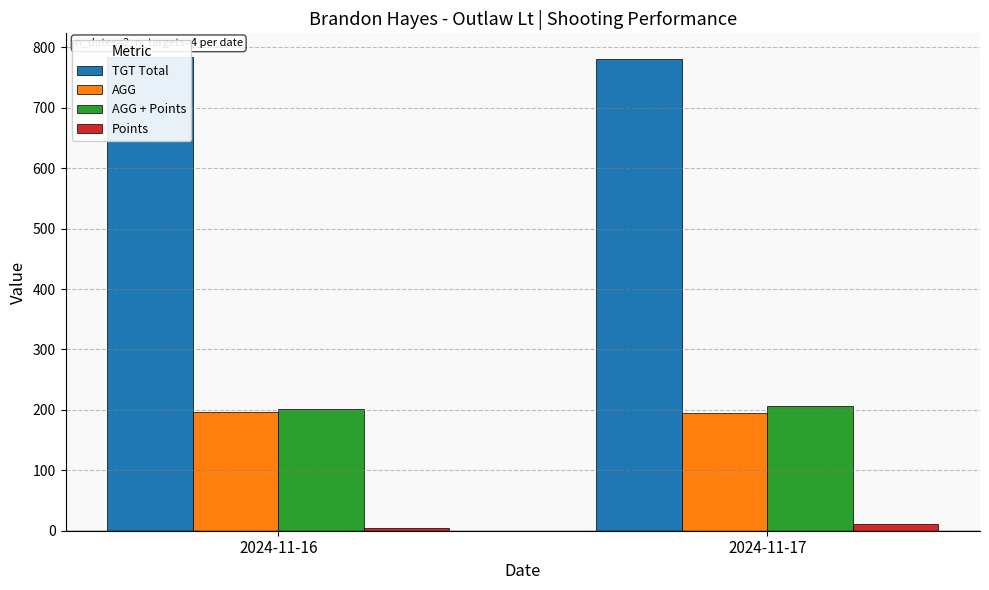

True or false: AGG has a value of 122.2 at 2024-11-17.

False